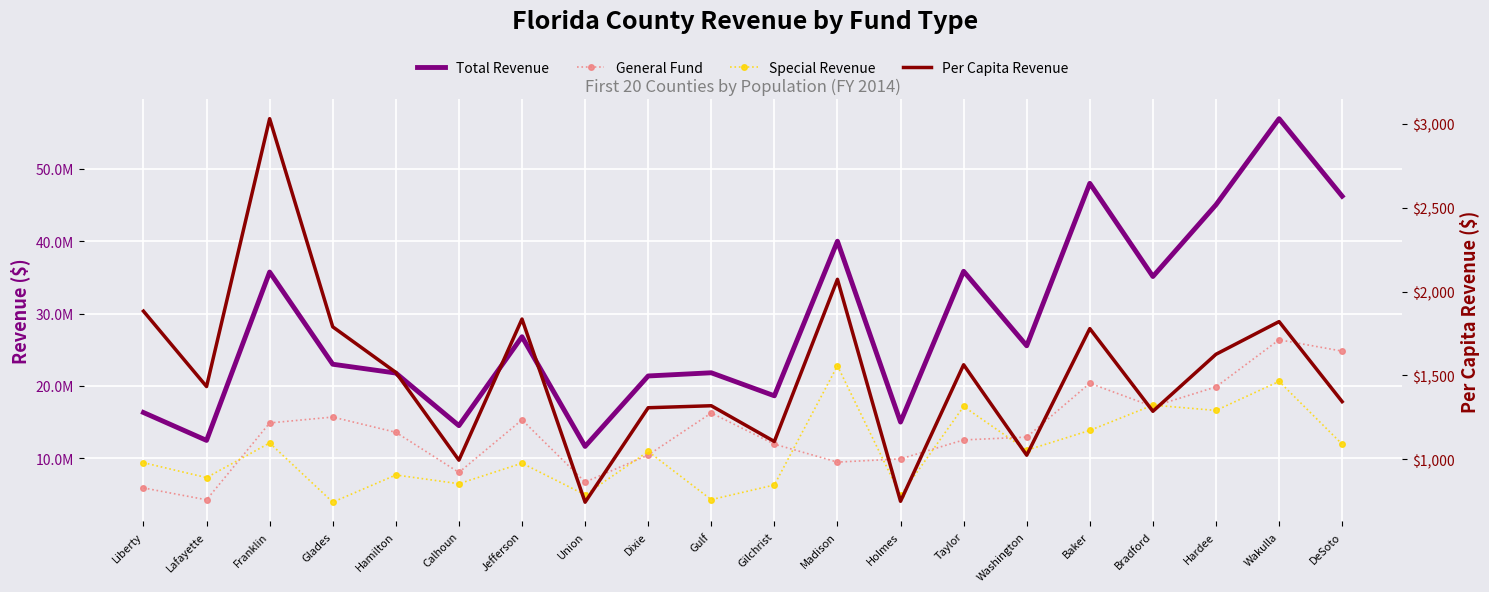

Where is the first local minimum for General Fund?

Lafayette